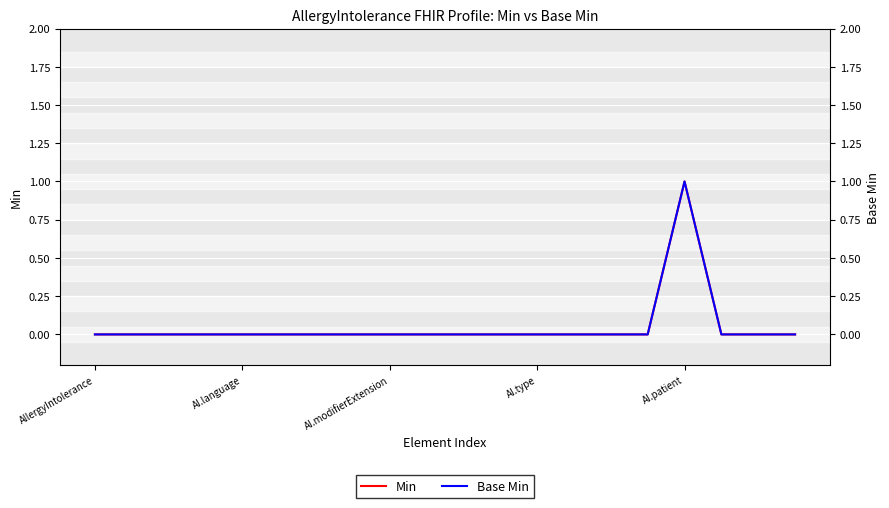

Which category has the lowest value in the Min series?

AllergyIntolerance